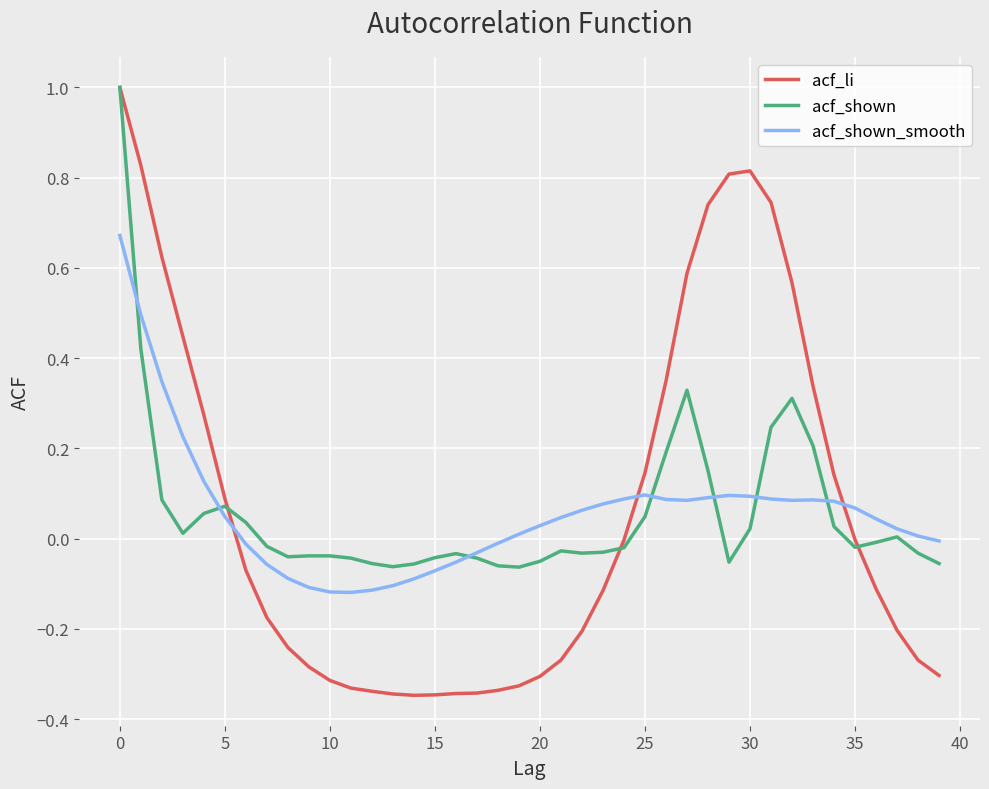

Which series has the widest spread of values?

acf_li